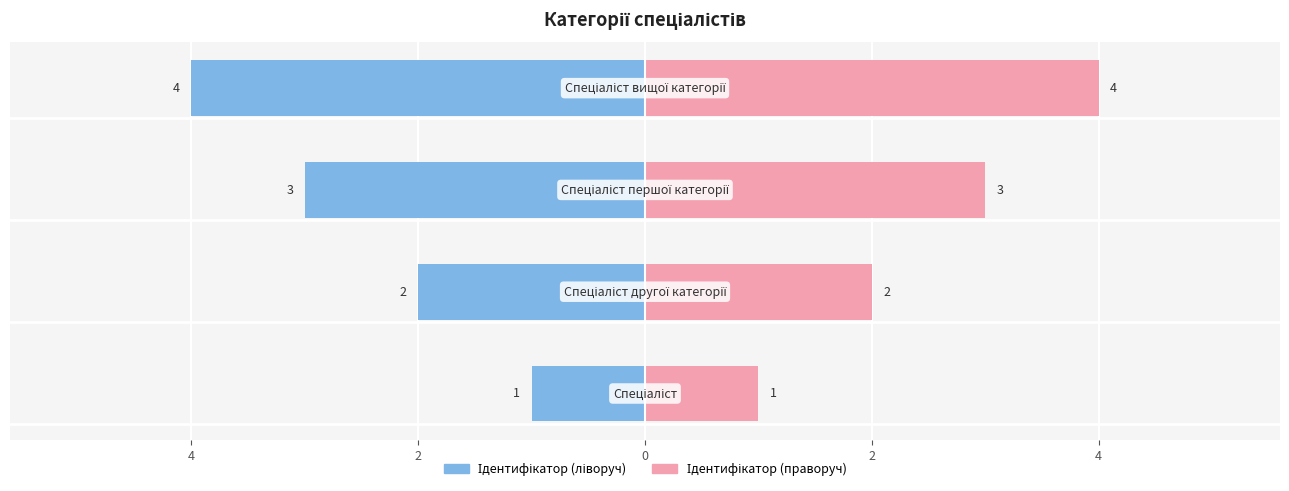

What is the sum of all Ідентифікатор (ліворуч) values?

-10